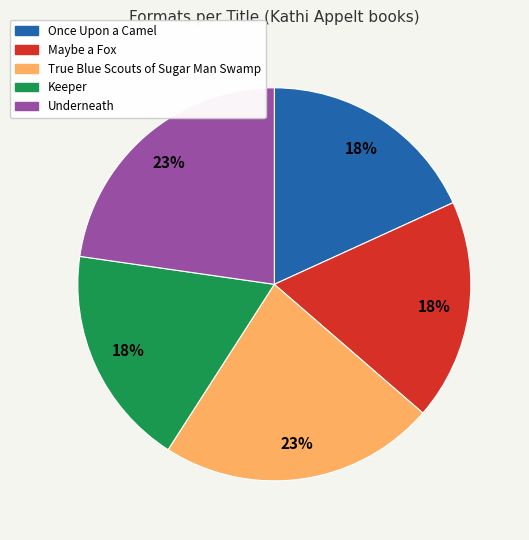

Does Underneath represent more than half of the total?

No